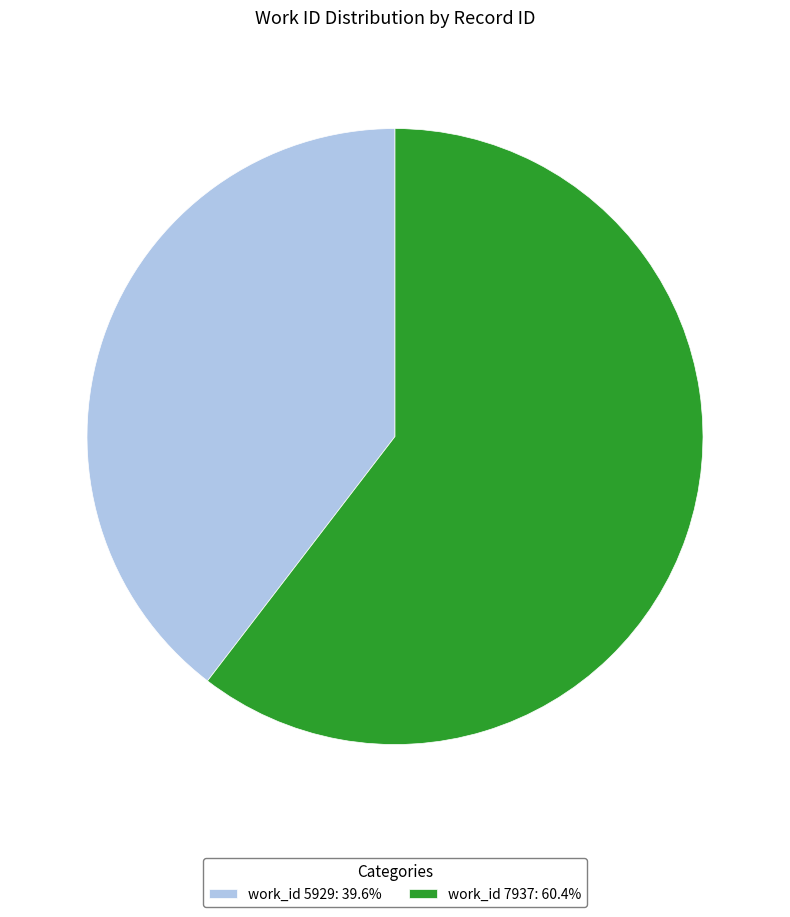

Combined, do work_id 7937: 60.4% and work_id 5929: 39.6% account for over 50%?

Yes